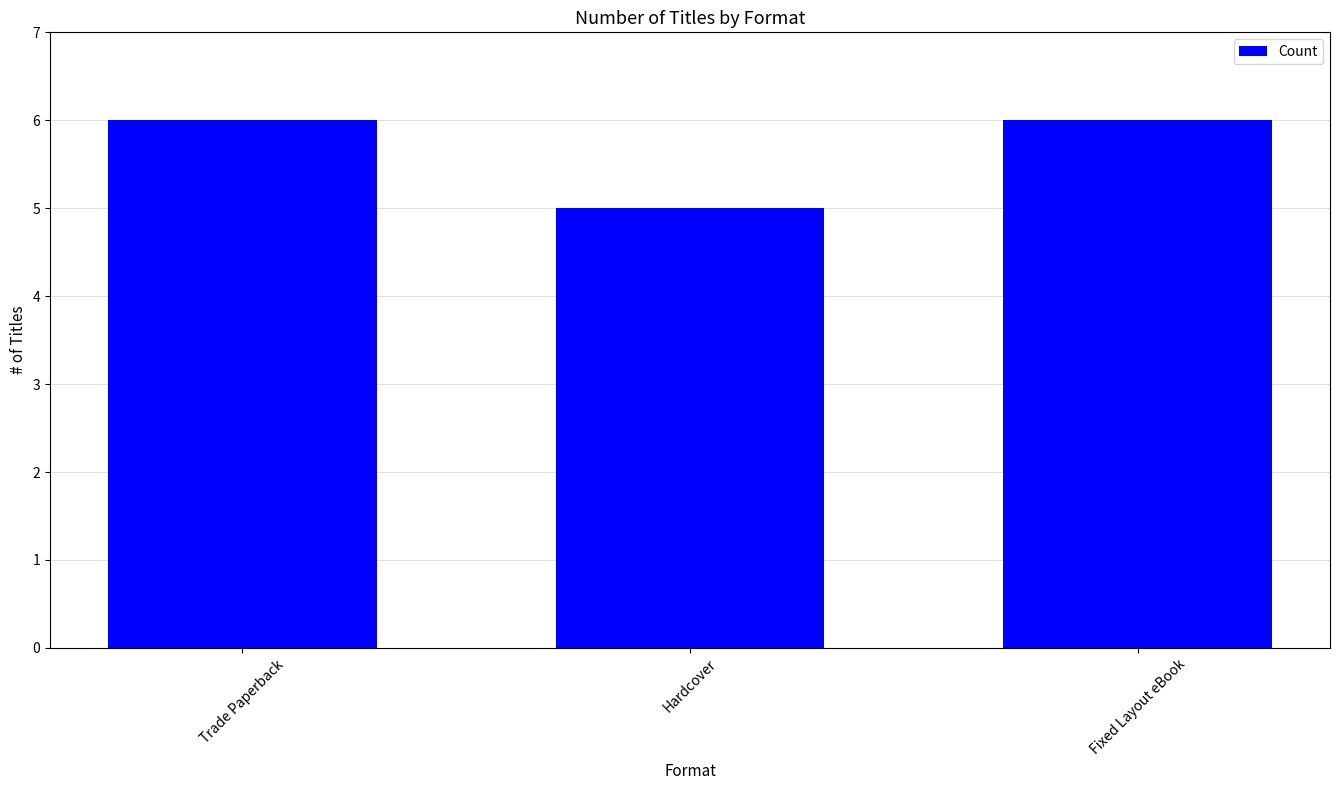

Count the number of data series in this chart.

1